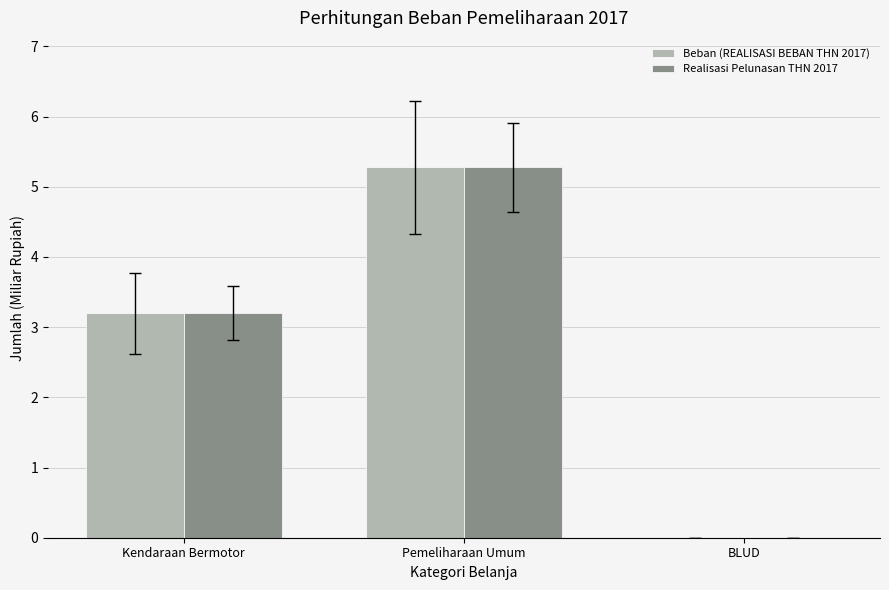

How many data points does each series have?

3